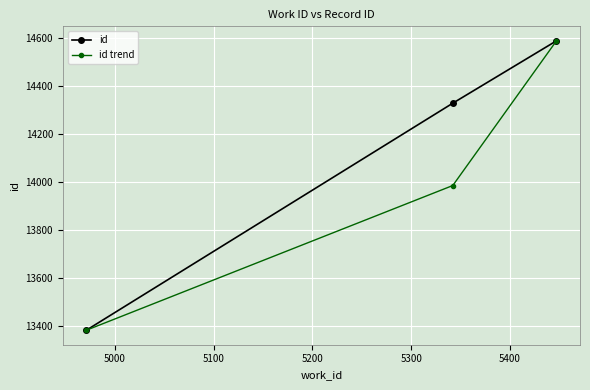

Which series has the largest total across all categories?

id